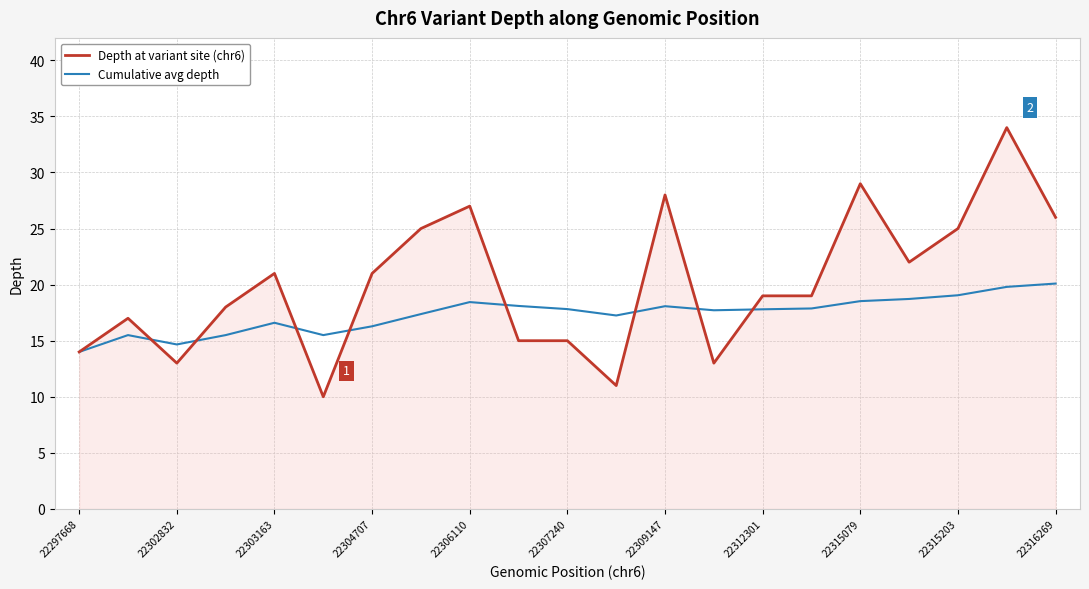

Which series has the largest total across all categories?

Depth at variant site (chr6)